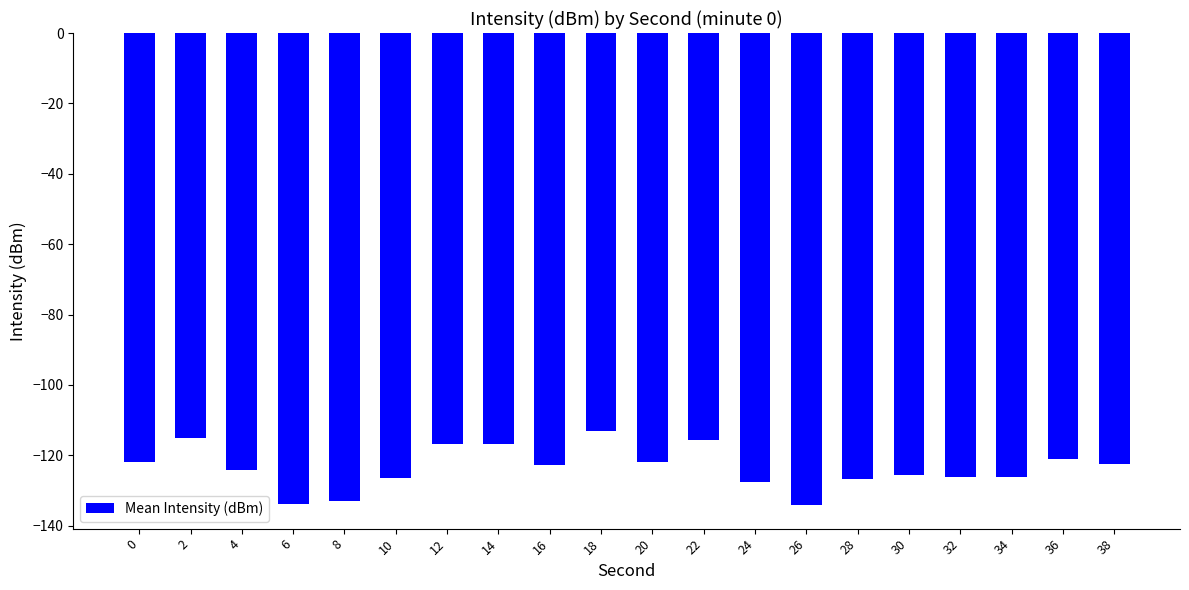

Count the number of data series in this chart.

1